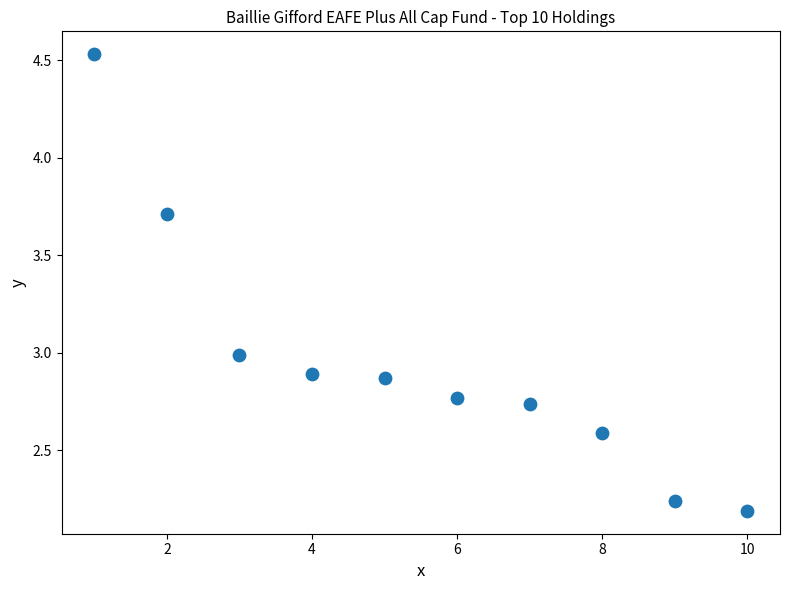

What is the range of Y values (max minus min)?

2.3